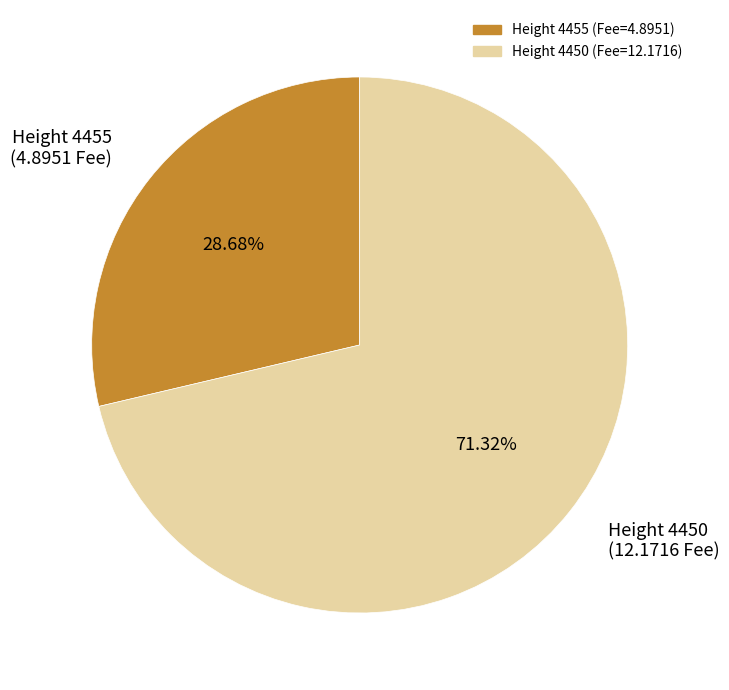

Which has a higher value, Height 4455 (4.8951 Fee) or Height 4450 (12.1716 Fee)?

Height 4450 (12.1716 Fee)